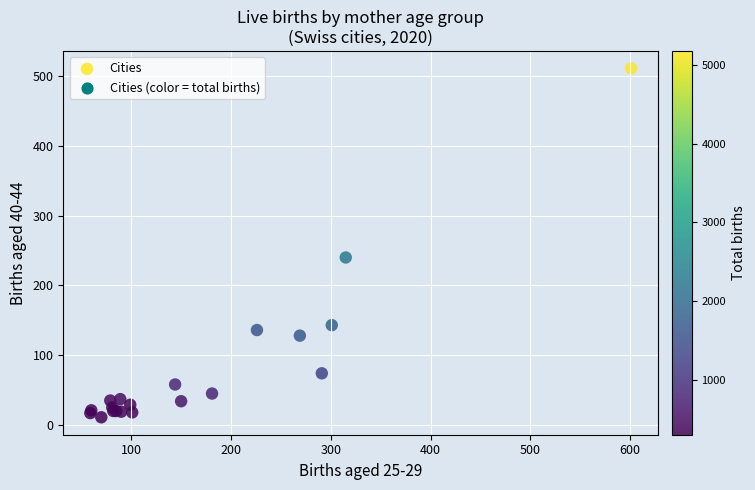

What Y value in the scatter plot is closest to 261?

240